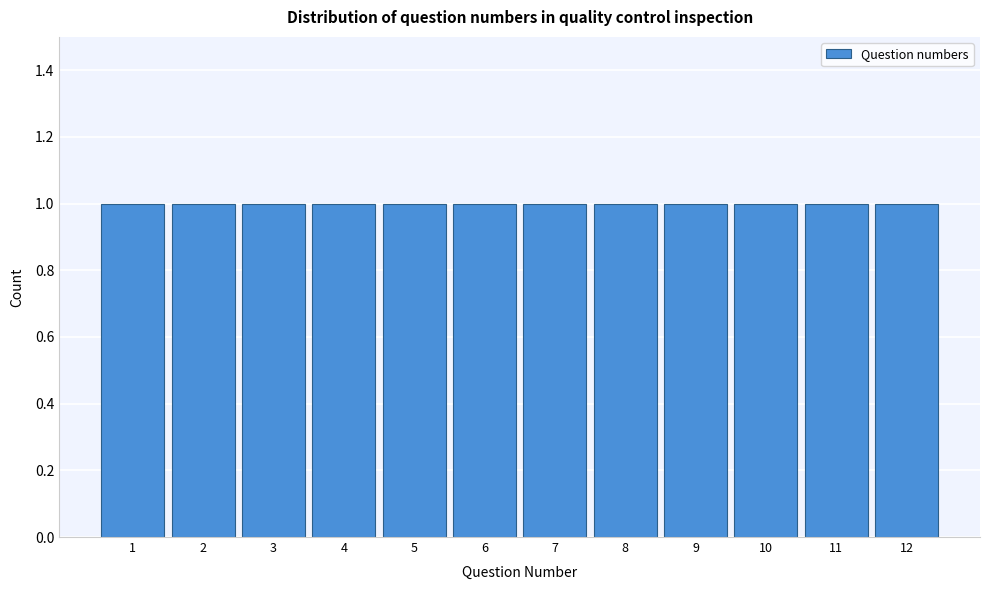

Reading left to right, transcribe this chart: for each bar, give the range it covers on the x-axis and its height. The values are not printed on the chart, so give them approximately, as read against the axis.

0.5 to 1.5: 1
1.5 to 2.5: 1
2.5 to 3.5: 1
3.5 to 4.5: 1
4.5 to 5.5: 1
5.5 to 6.5: 1
6.5 to 7.5: 1
7.5 to 8.5: 1
8.5 to 9.5: 1
9.5 to 10.5: 1
10.5 to 11.5: 1
11.5 to 12.5: 1